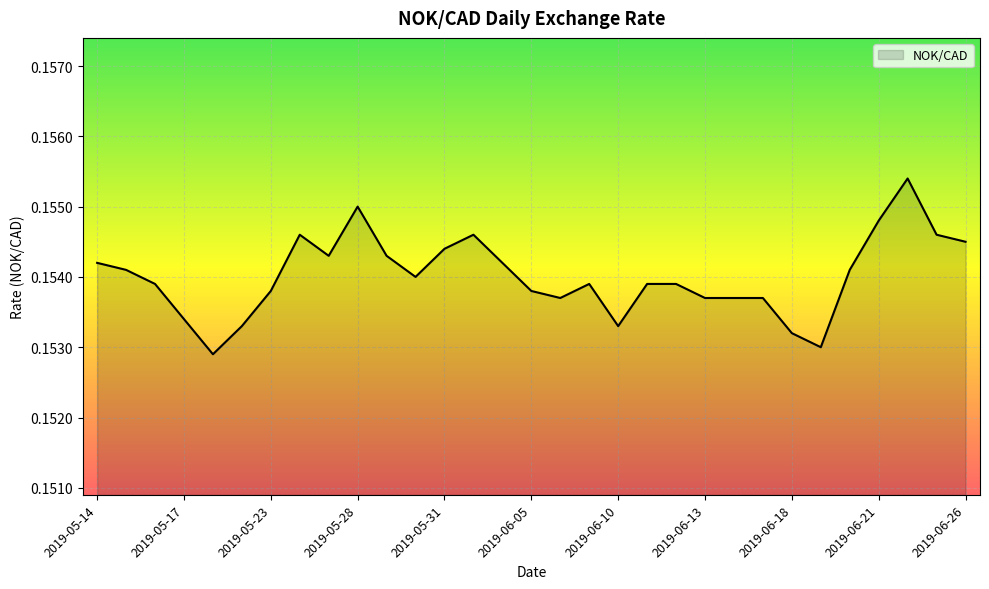

What is the value of the 18th point from the left?

0.2